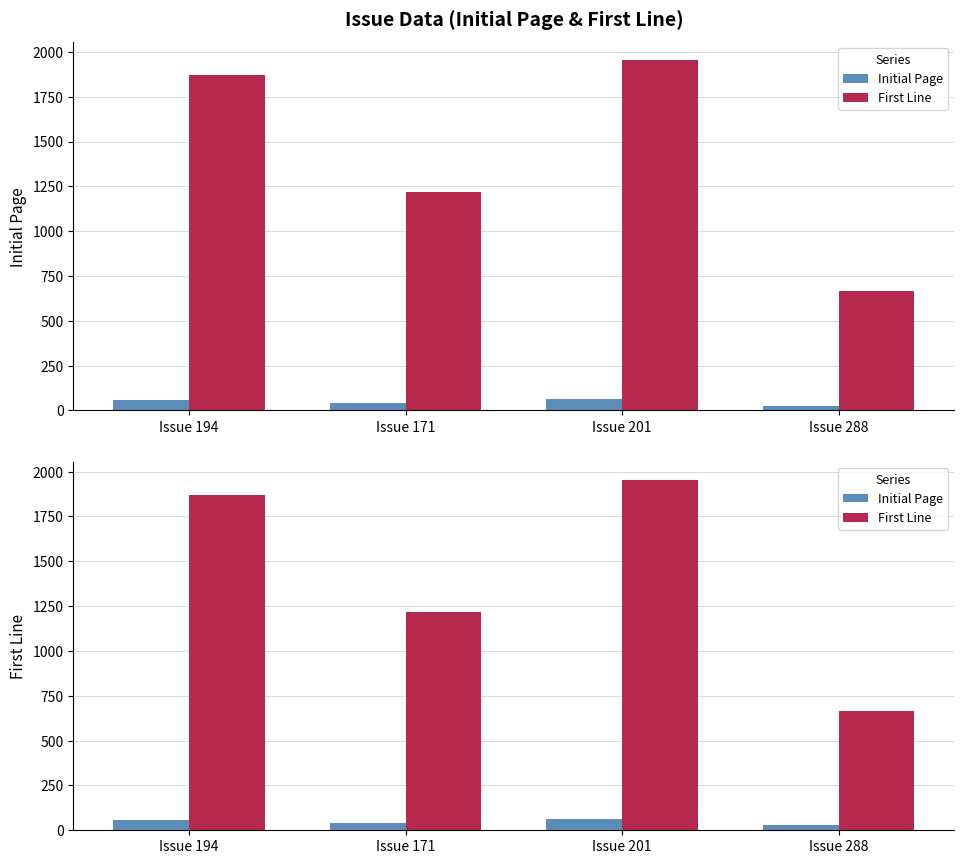

At Issue 171, list the series in order from largest to smallest.

First Line, Initial Page